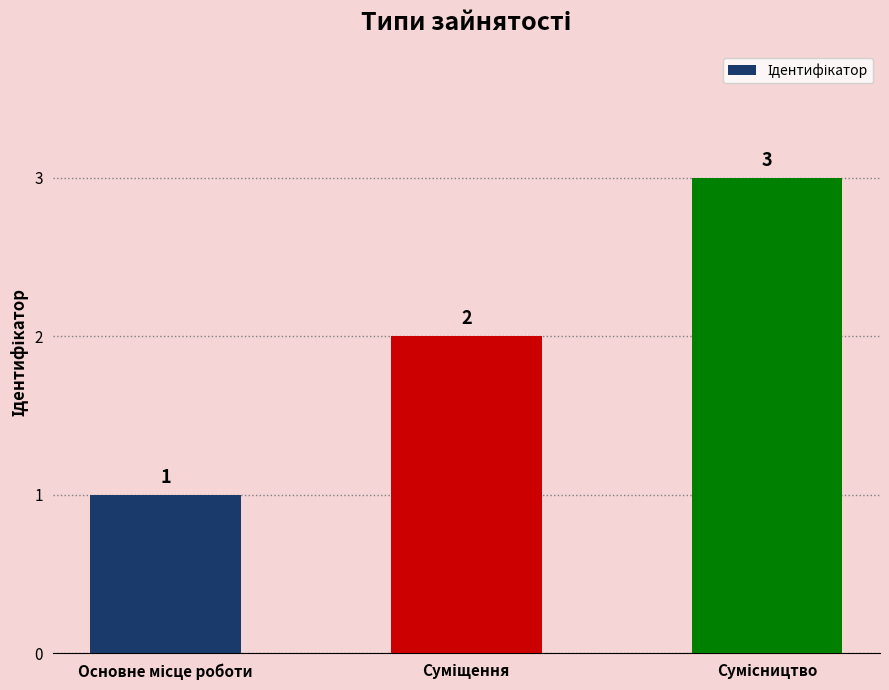

What is the value of the 3rd bar from the left?

3